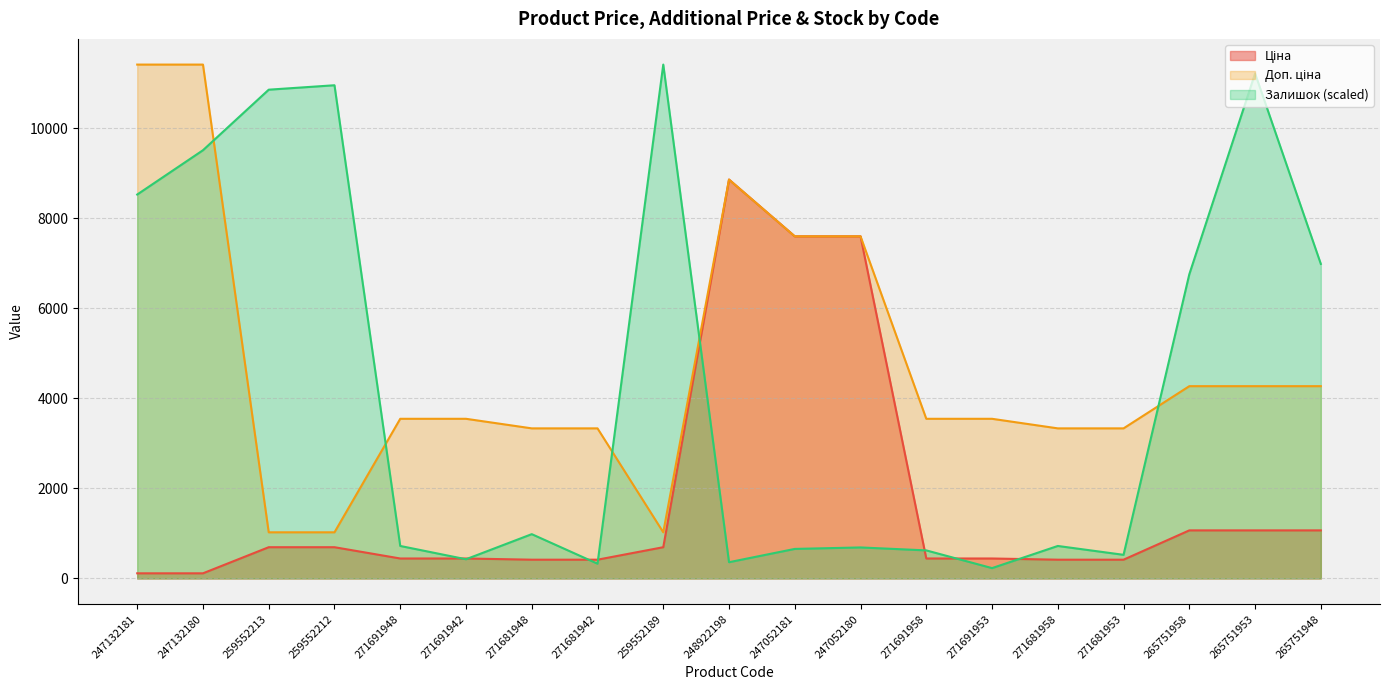

Rank the categories by Залишок value from lowest to highest.

271691953, 271681942, 248922198, 271691942, 271681953, 271691958, 247052181, 247052180, 271691948, 271681958, 271681948, 265751958, 265751948, 247132181, 247132180, 259552213, 259552212, 265751953, 259552189